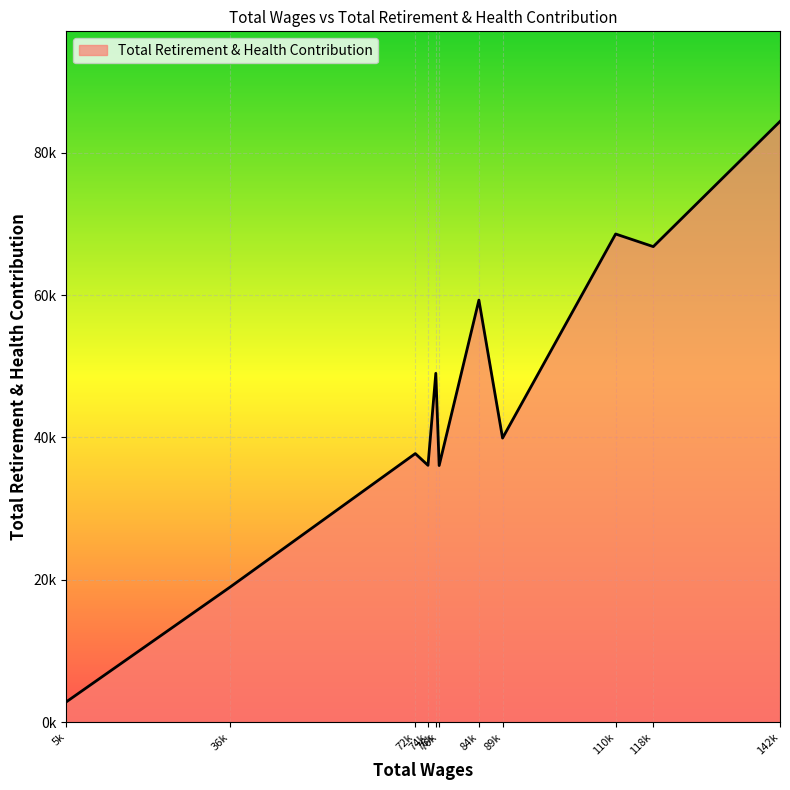

What is the minimum value shown in the chart?

2860